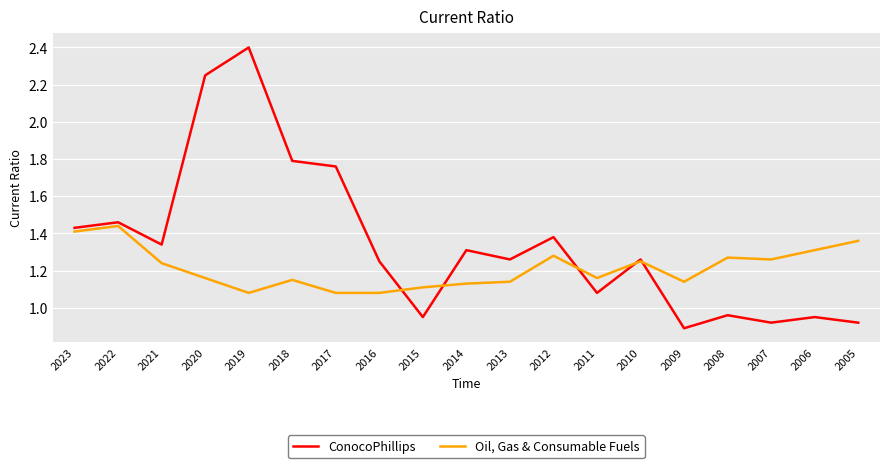

Does the chart display data point markers on the line(s)?

No